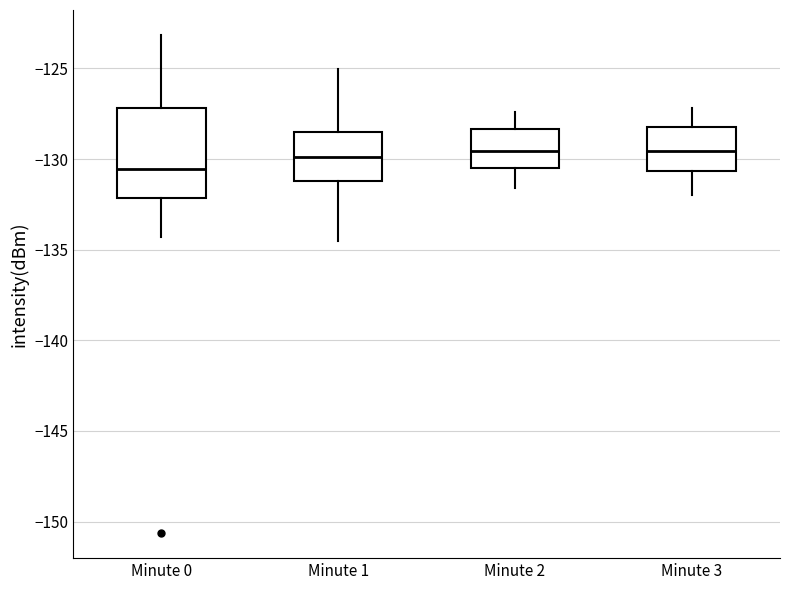

Reading left to right, transcribe this box plot: for each box, give where its median line is, the range the box spans, and where its two whiskers end, as read against the y-axis. The values are not printed on the chart, so give them approximately, as read against the axis.

Minute 0: median -130.5, box -132.0 to -127.0, whiskers -134.5 to -123.0
Minute 1: median -130.0, box -131.0 to -128.5, whiskers -134.5 to -125.0
Minute 2: median -129.5, box -130.5 to -128.5, whiskers -131.5 to -127.5
Minute 3: median -129.5, box -130.5 to -128.0, whiskers -132.0 to -127.0